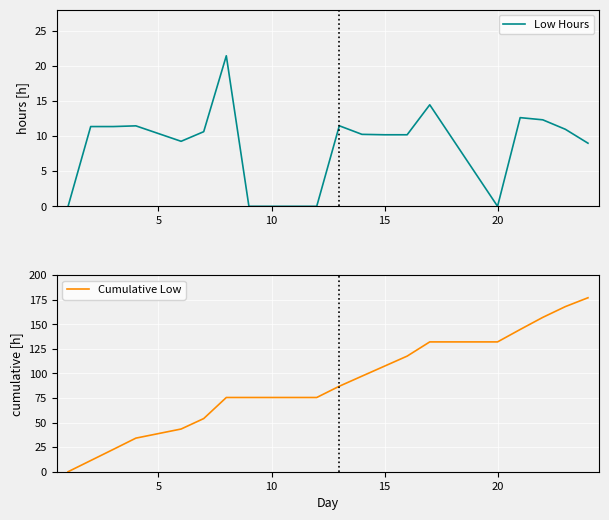

What is the maximum value for Low Hours?

21.4